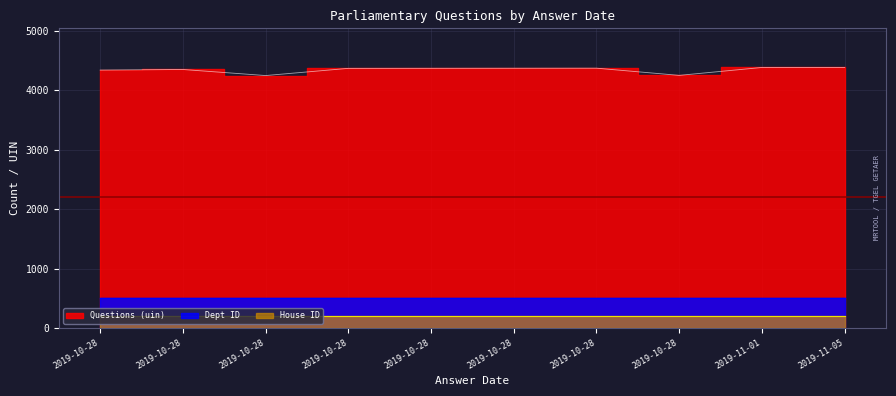

Reading left to right, what are all the values shown in this chart?

Questions (uin): 4340	4350	4248	4369	4370	4371	4372	4251	4384	4385
Dept ID: 1	1	1	1	1	1	1	1	1	1
House ID: 1	1	1	1	1	1	1	1	1	1